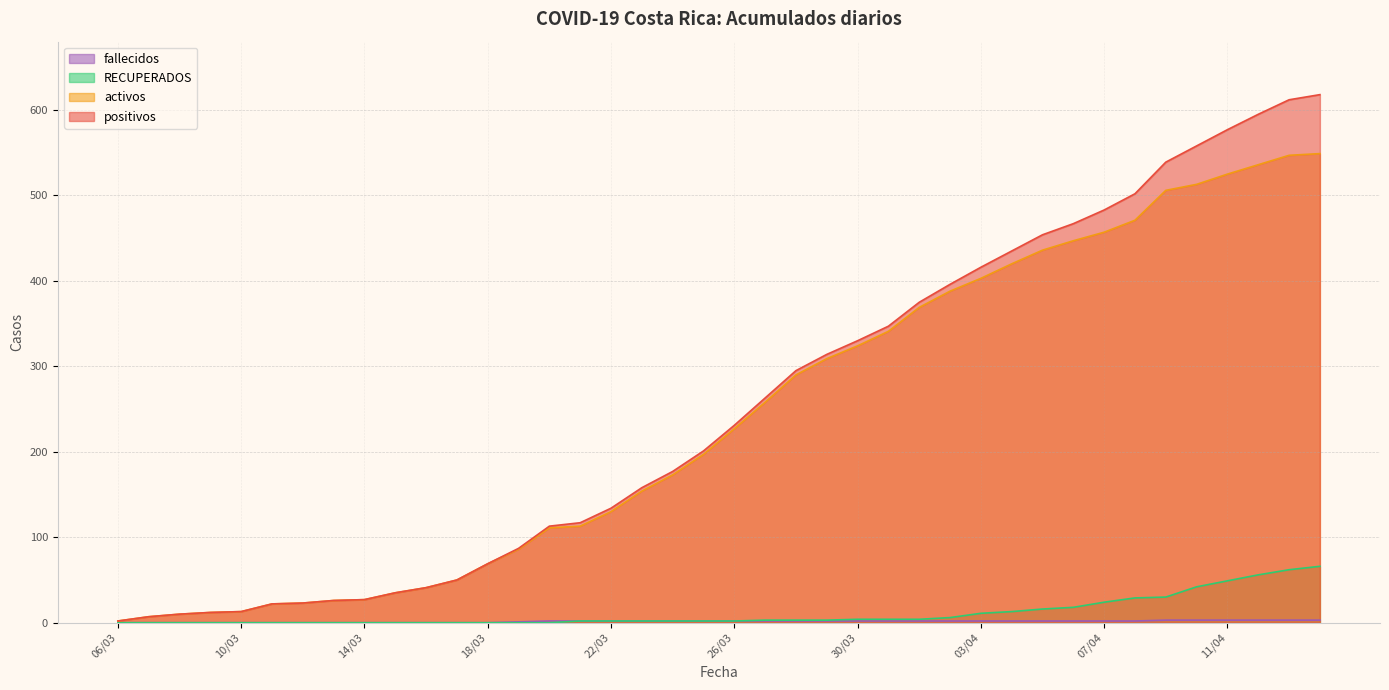

Where does the positivos series first go above 231?

27/03